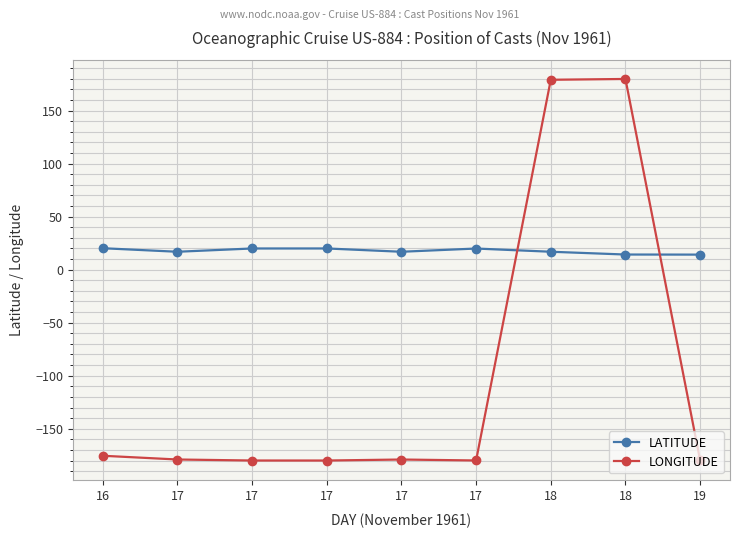

Between which two adjacent categories do LATITUDE and LONGITUDE first intersect?

17 and 18